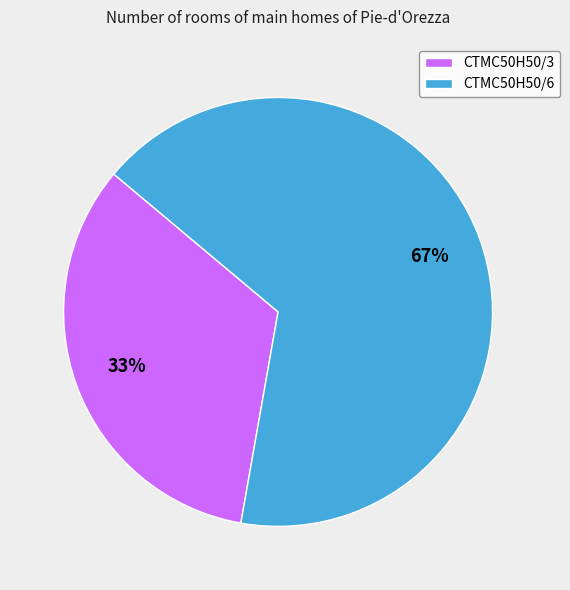

How many segments does this pie chart have?

2